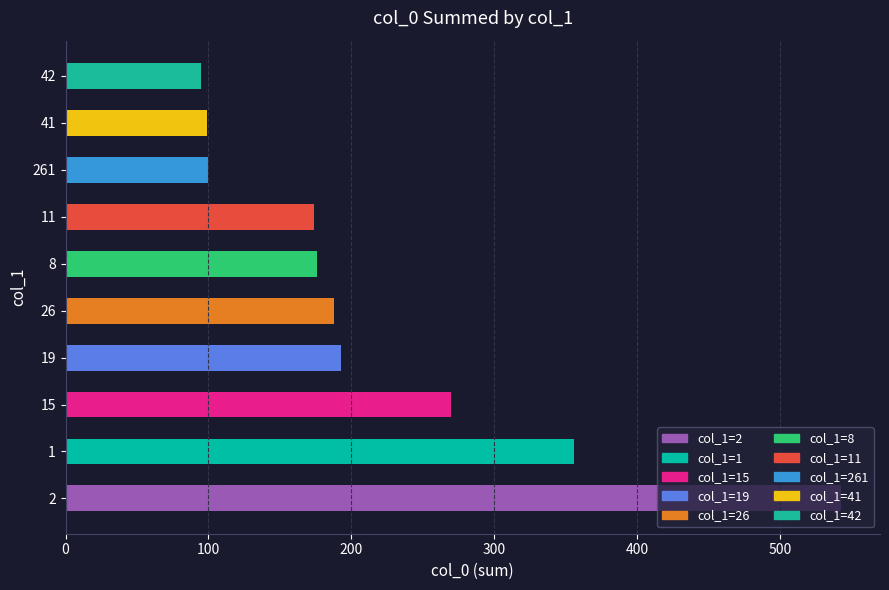

What is the ratio of the value at 19 to the value at 8?

1.1